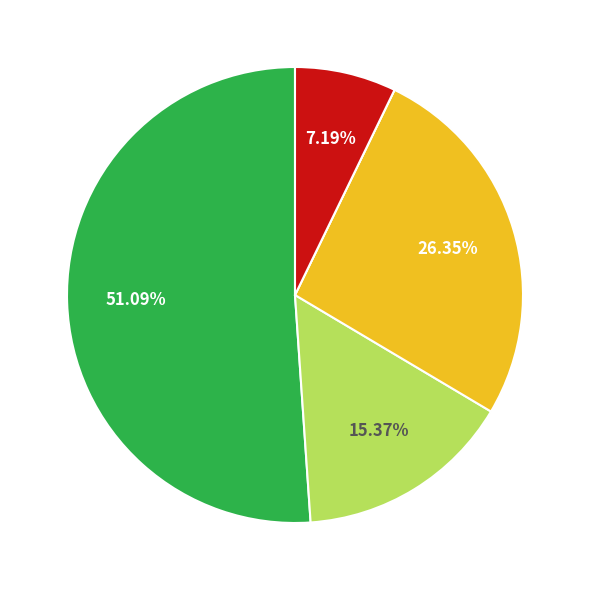

Is there a majority slice in this chart?

Yes